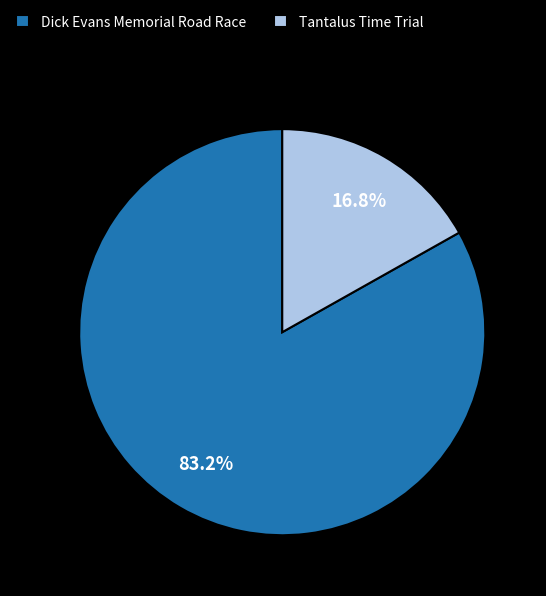

Combined, what portion of the pie is Dick Evans Memorial Road Race and Tantalus Time Trial?

100.0%